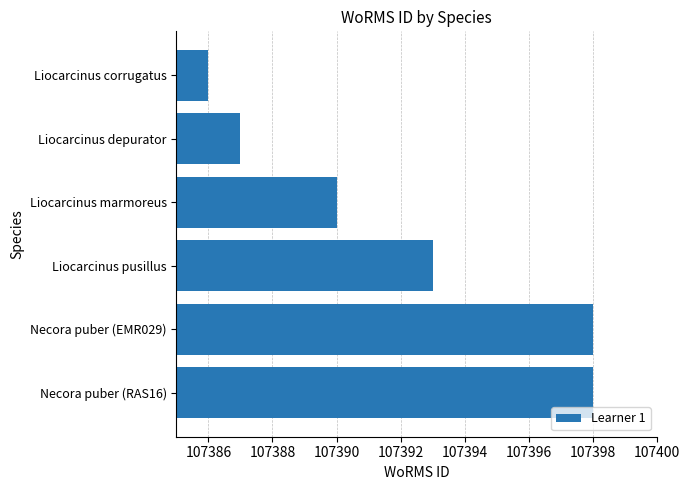

The chart shows a value of 178673 at Liocarcinus pusillus. True or false?

False